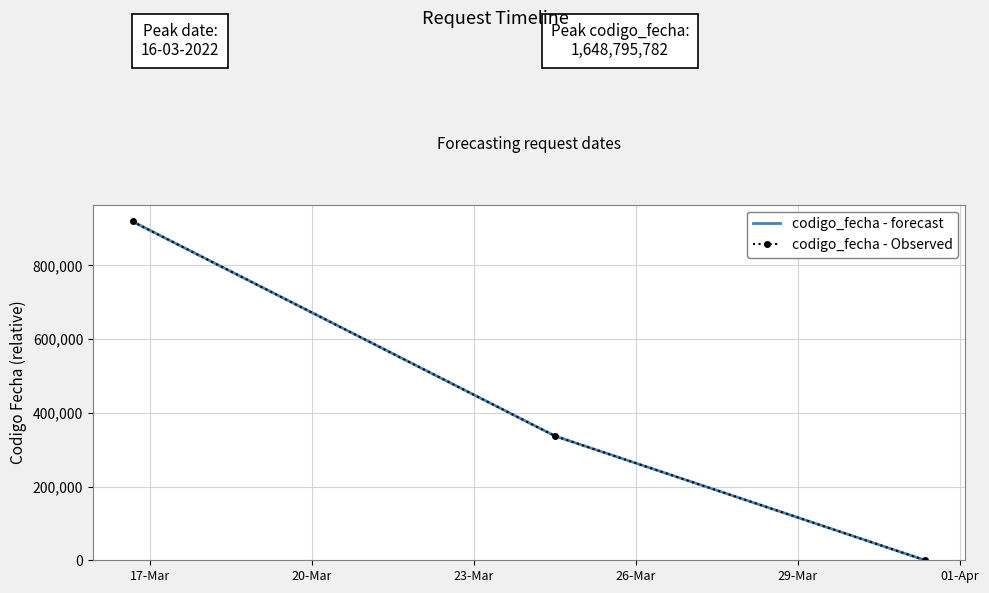

What is the highest value of the codigo_fecha - forecast series?

919198